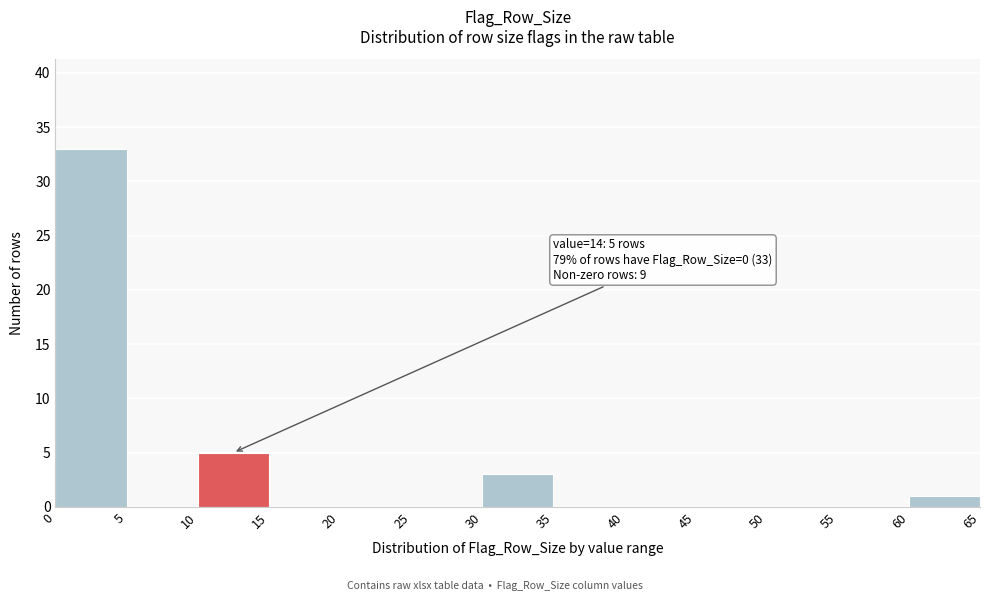

Which range on the x-axis has the tallest bar?

0 to 5